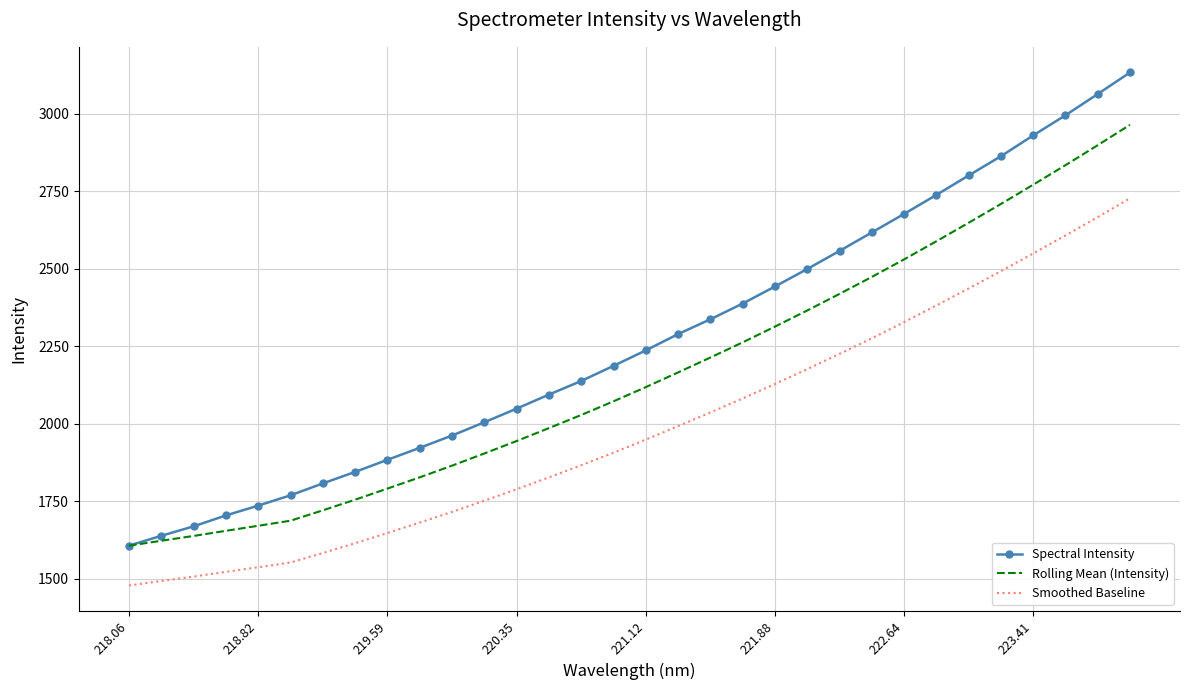

True or false: Spectral Intensity and Smoothed Baseline intersect in this chart.

False